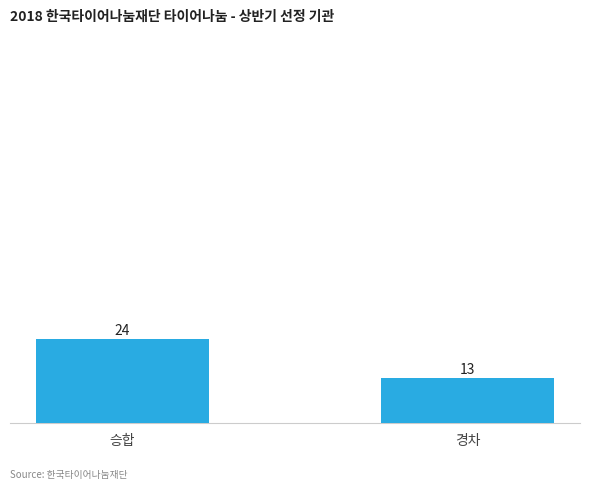

Rank the categories by value from lowest to highest.

경차, 승합